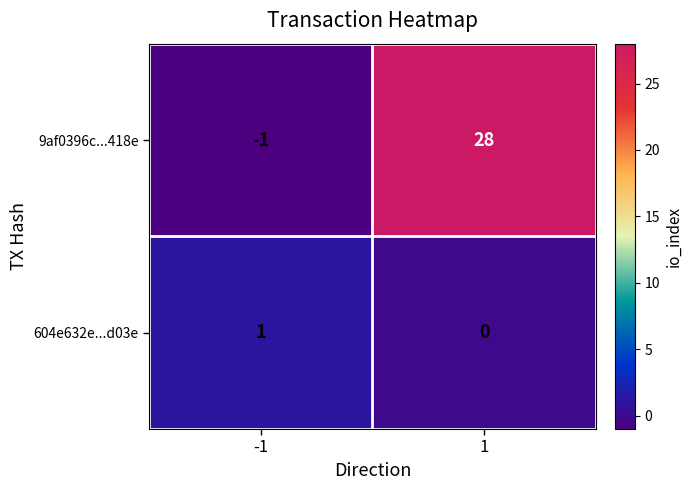

How many series are shown in this chart?

2